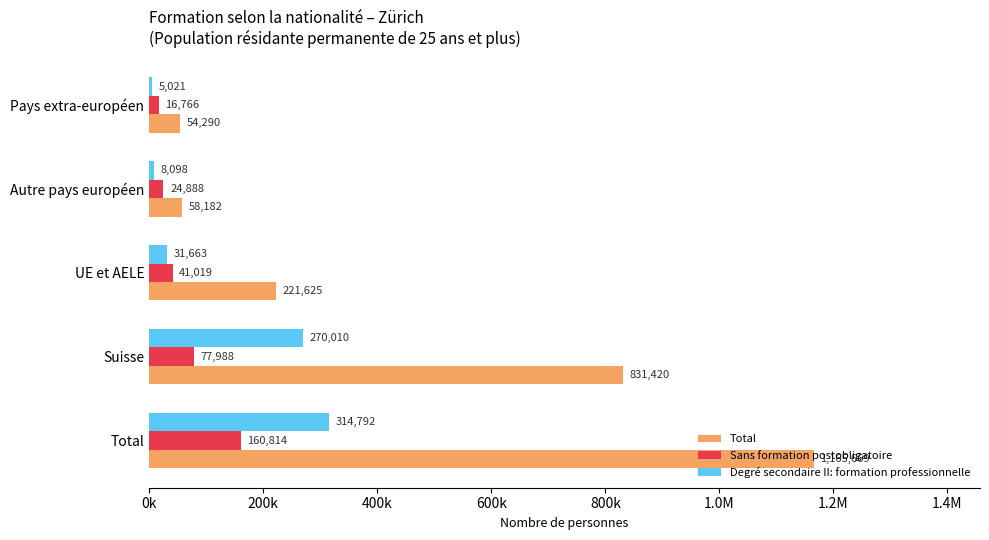

Which series has the largest range (max minus min)?

Total